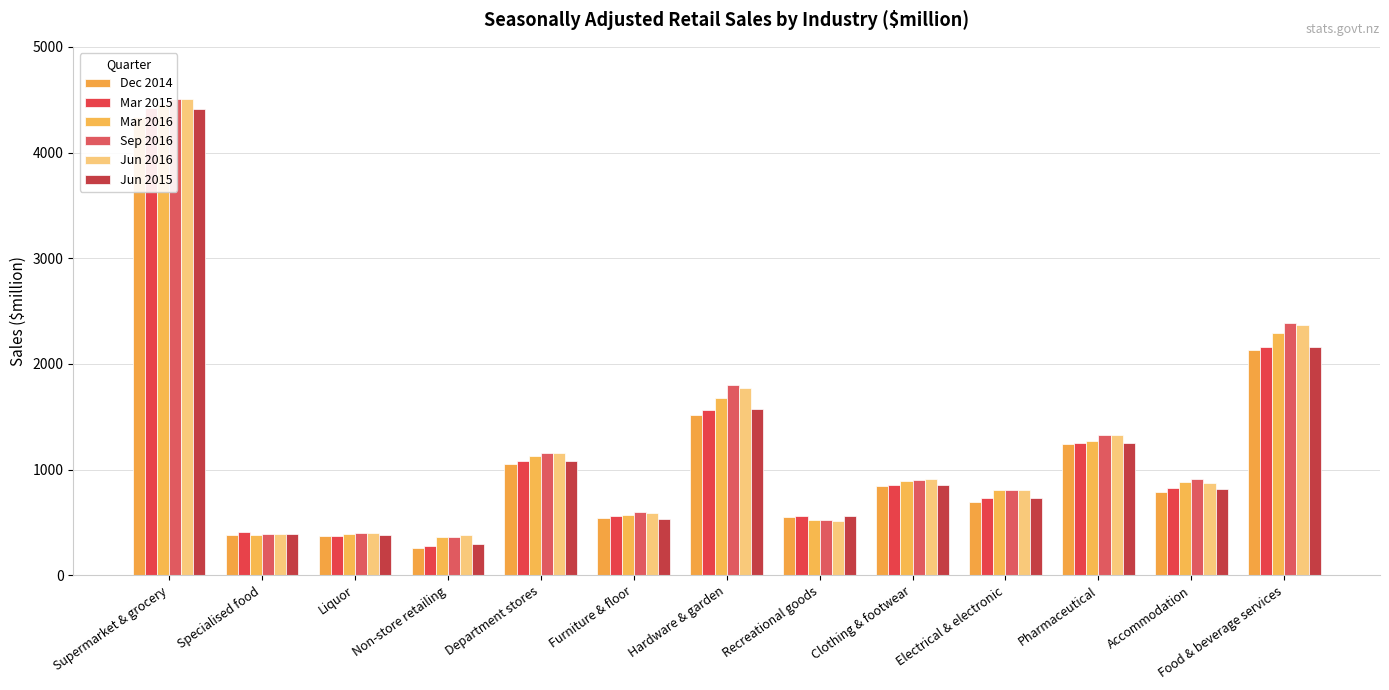

List the labels in order of Dec 2014 value, largest first.

Supermarket & grocery, Food & beverage services, Hardware & garden, Pharmaceutical, Department stores, Clothing & footwear, Accommodation, Electrical & electronic, Recreational goods, Furniture & floor, Specialised food, Liquor, Non-store retailing